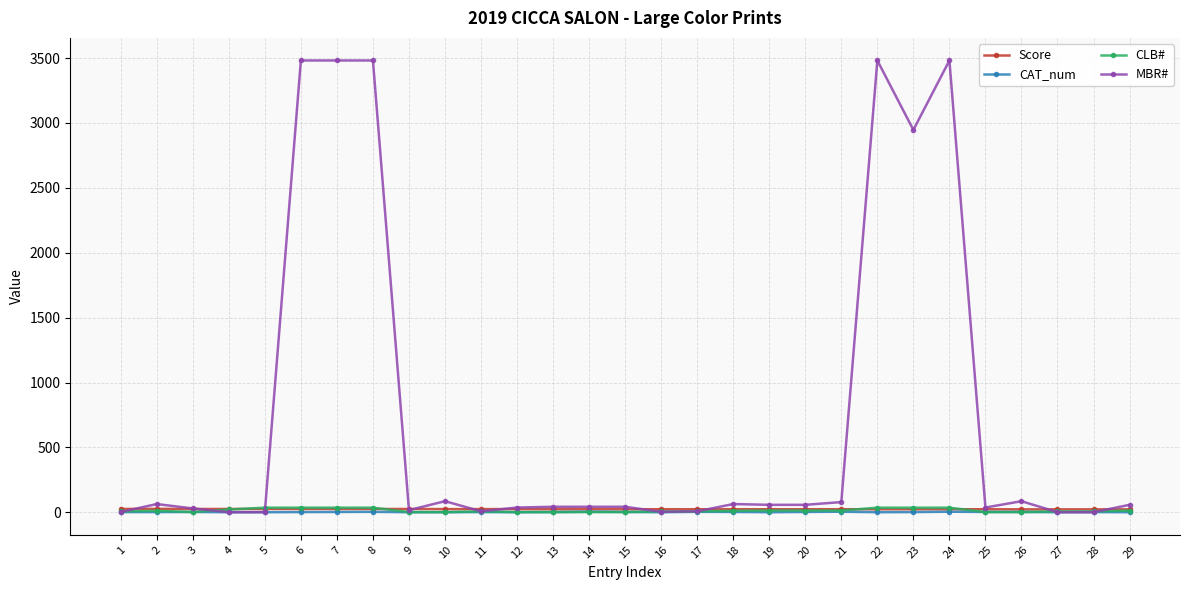

What is the maximum value shown in the chart?

3481